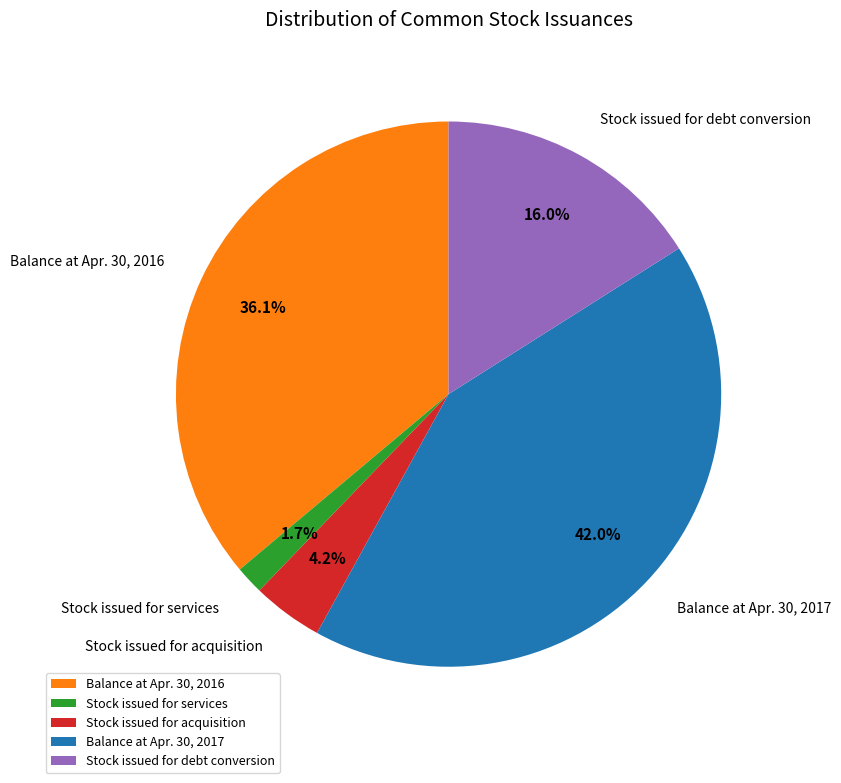

Which category has the smallest portion of the pie?

Stock issued for services